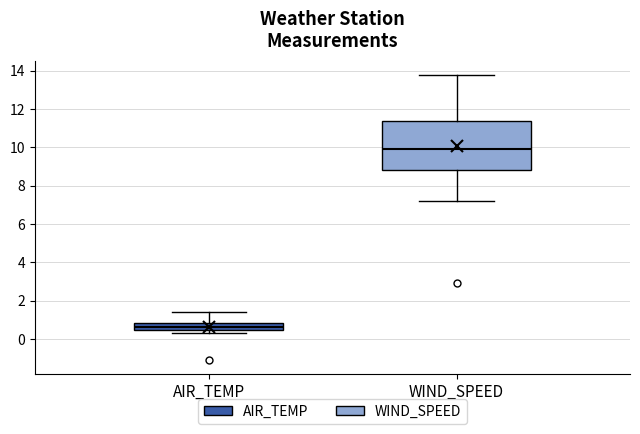

Which box is the tallest, from its lower edge to its upper edge?

WIND_SPEED